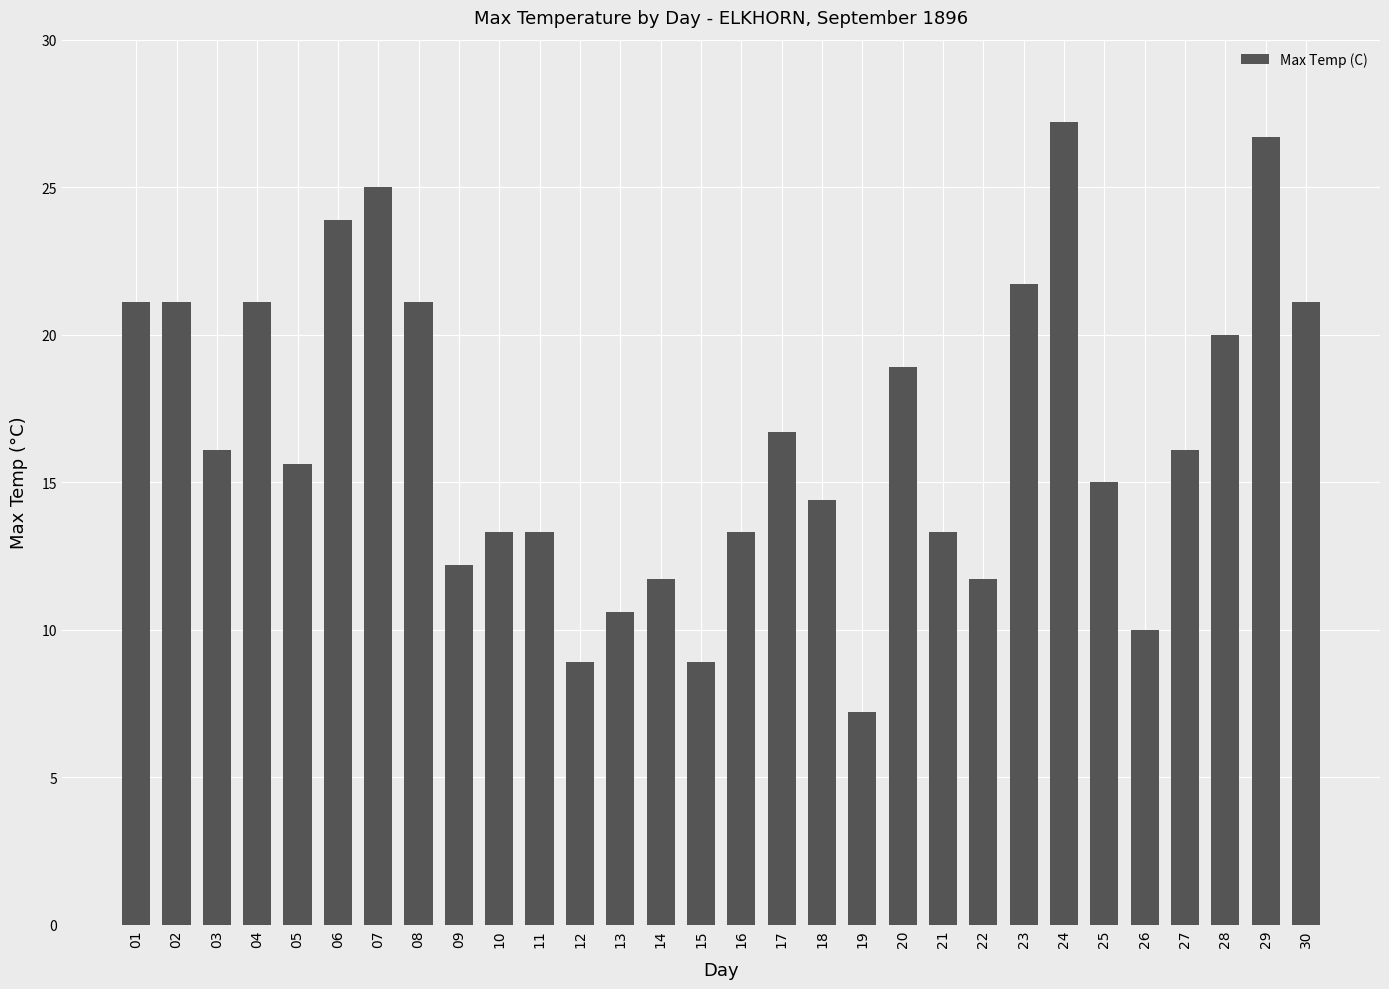

Read the value at 15.

8.9